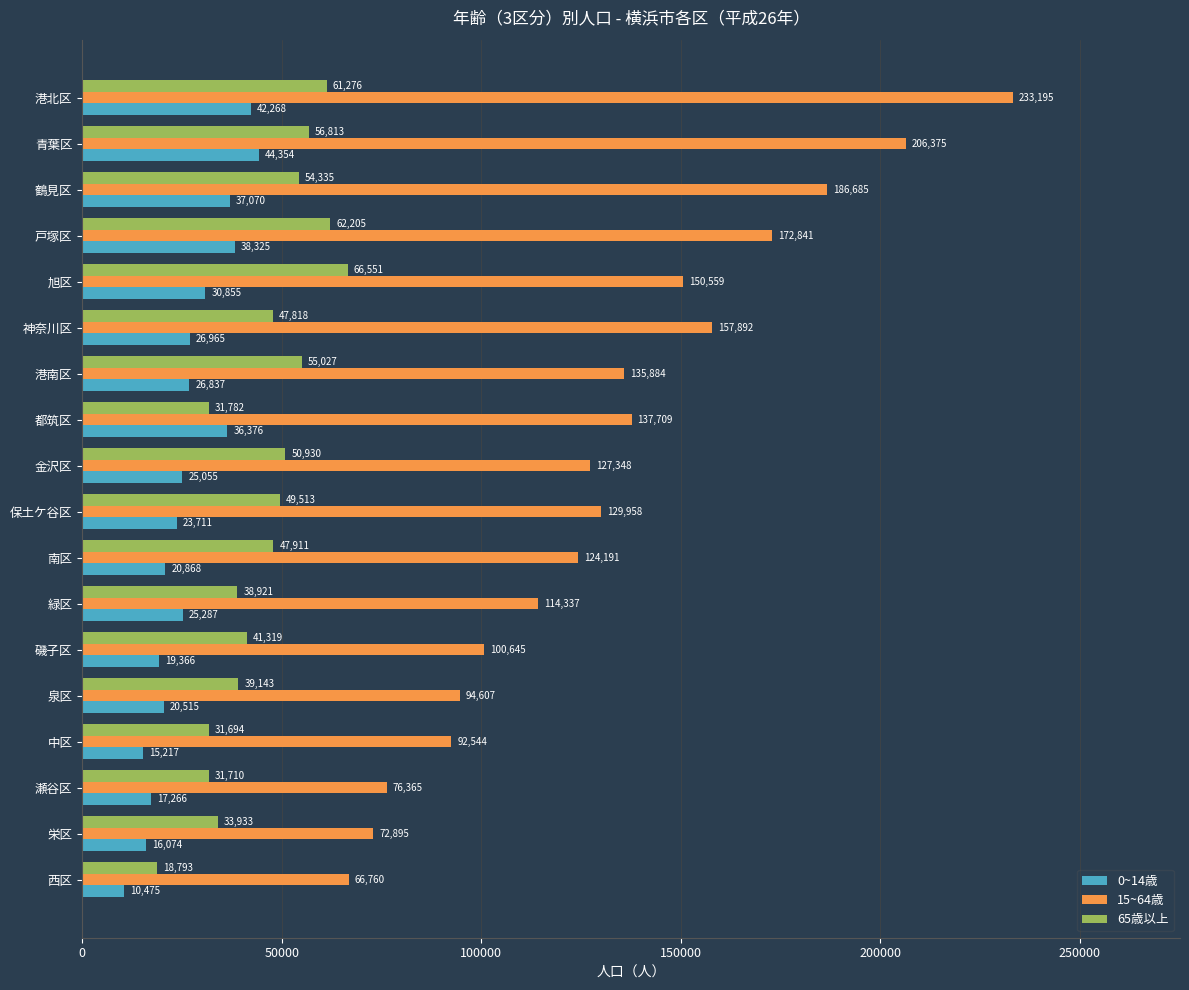

What is the maximum value for 65歳以上?

66551